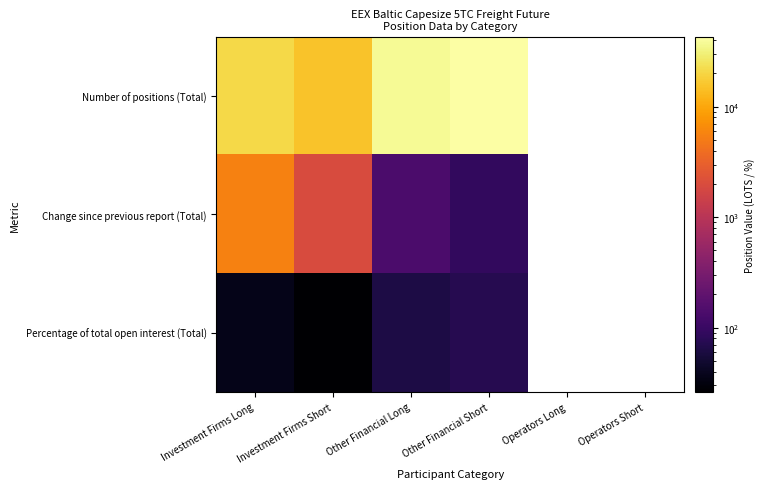

At which category is the sum across all series the highest?

Other Financial Short